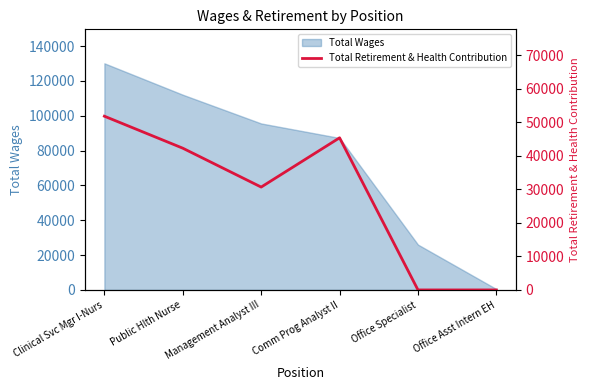

Which has a higher value, Clinical Svc Mgr I-Nurs or Comm Prog Analyst II?

Clinical Svc Mgr I-Nurs